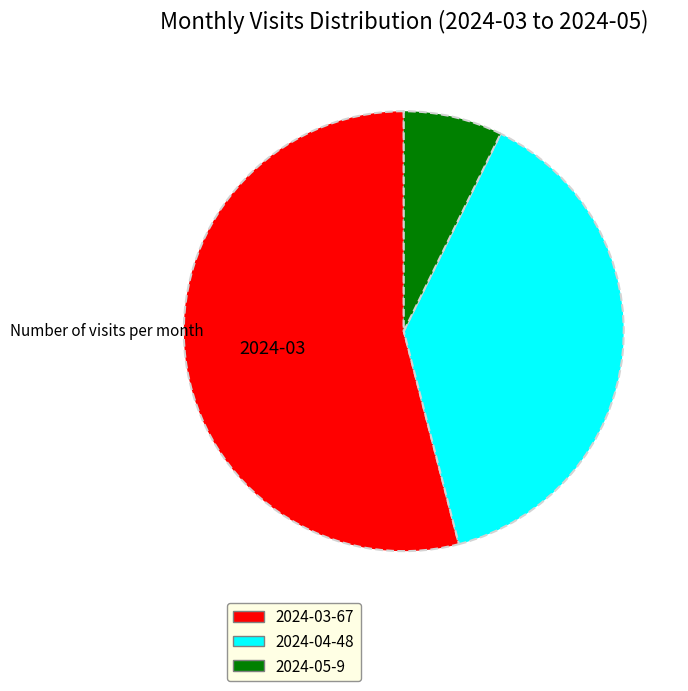

Which has a higher value, 2024-05 or 2024-04?

2024-04